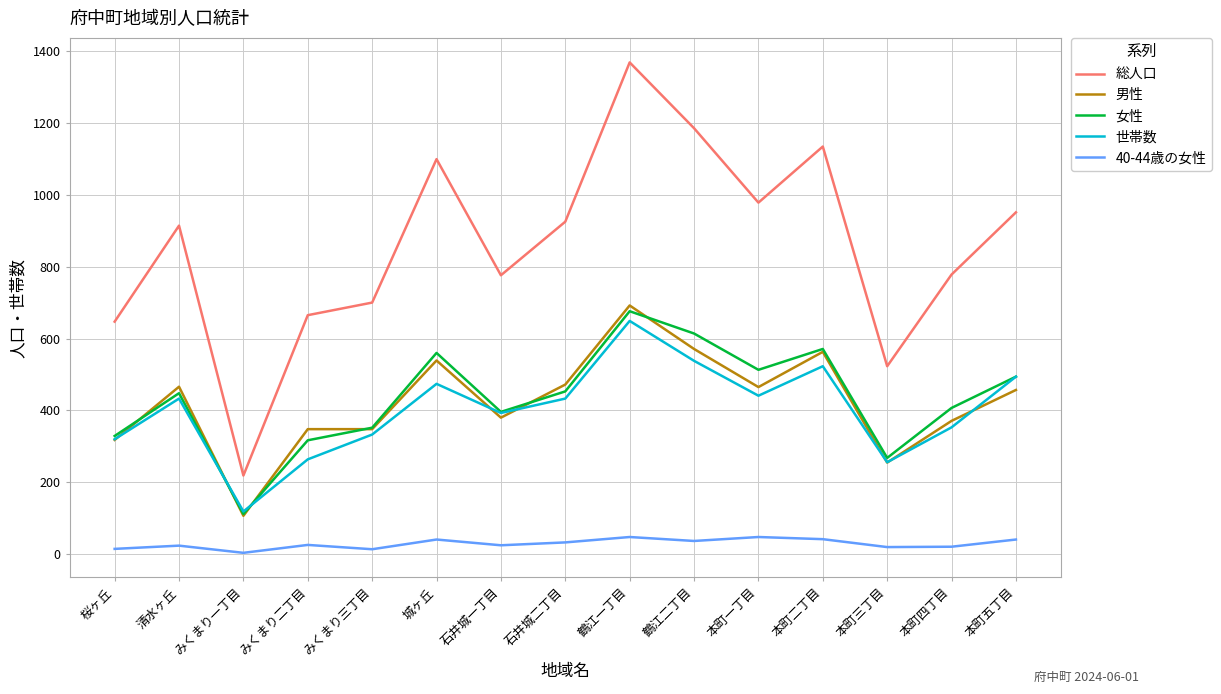

What position from the right is みくまり二丁目?

12